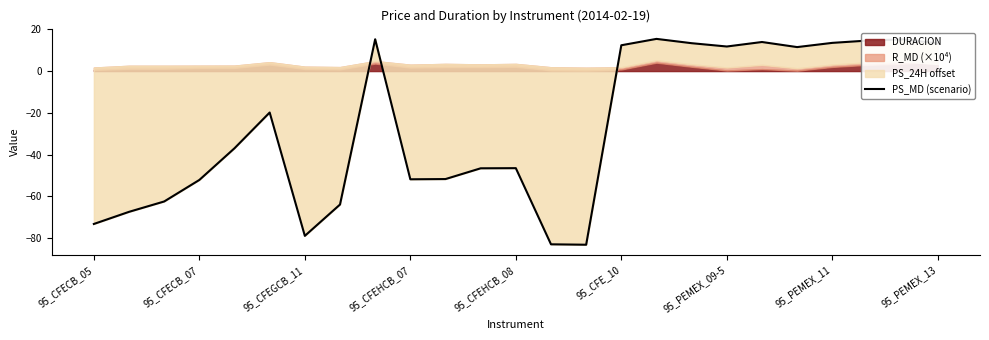

True or false: the data shows 14.6 at 22.

True